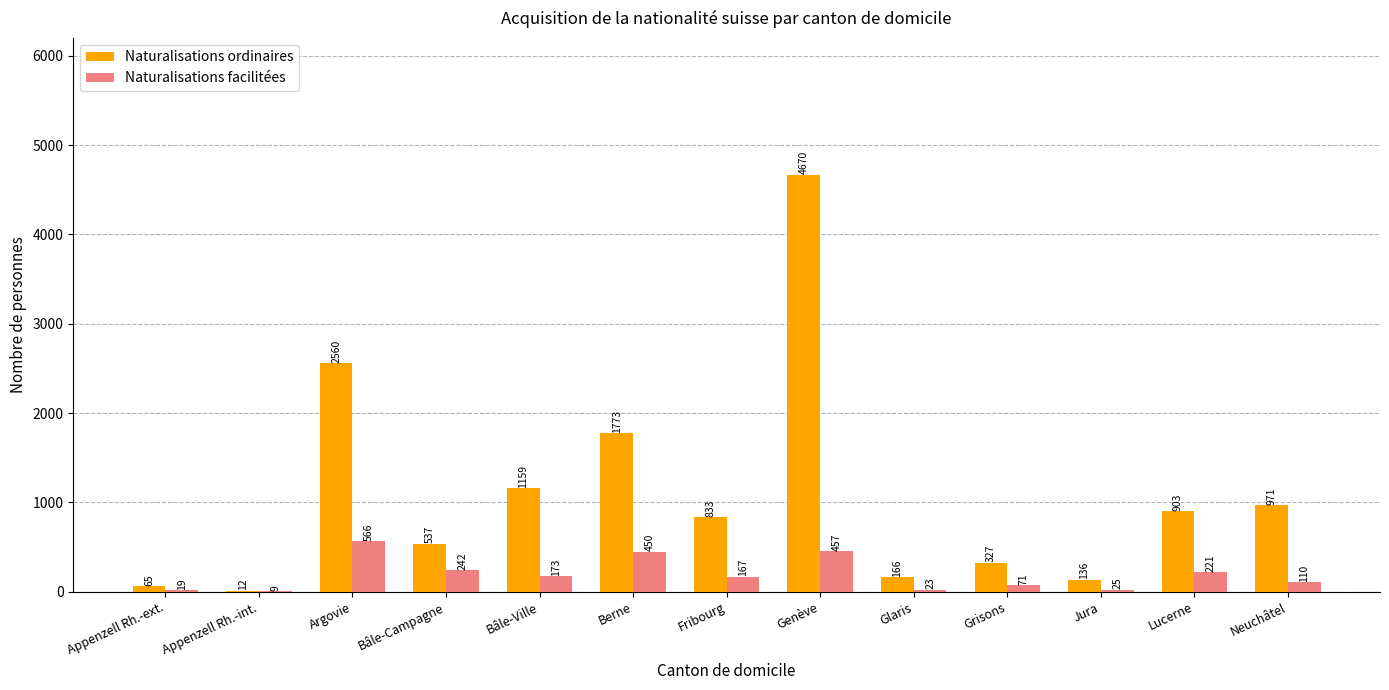

At which label does Naturalisations facilitées first exceed 167?

Argovie